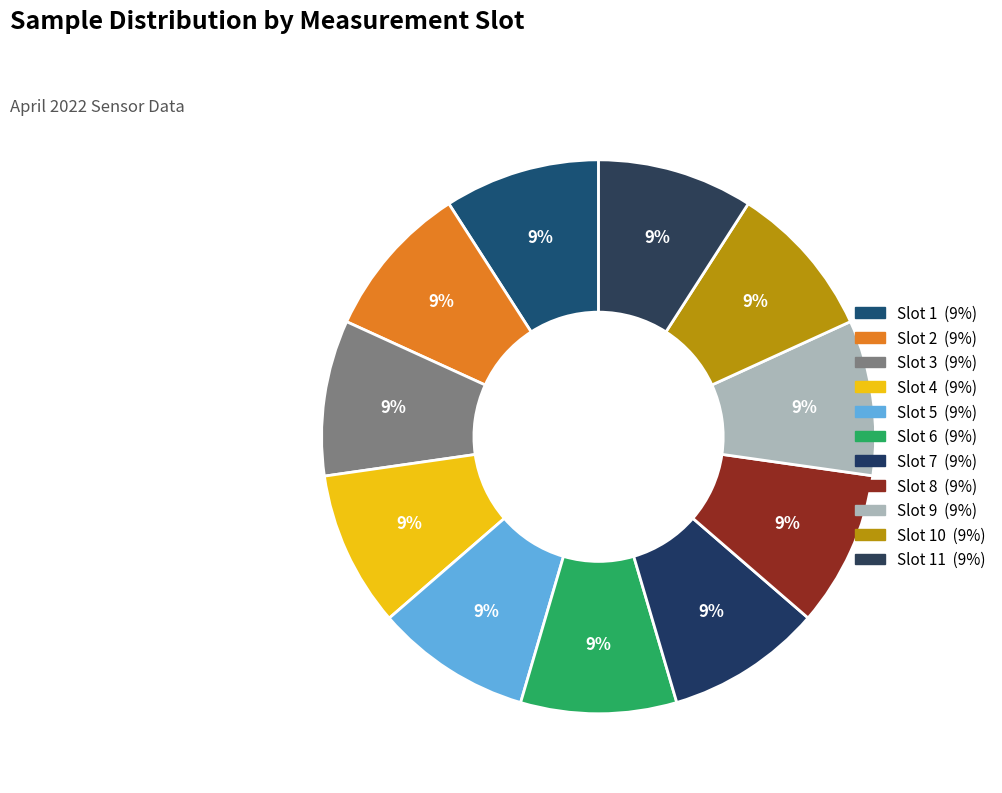

How many slices are in this pie chart?

11